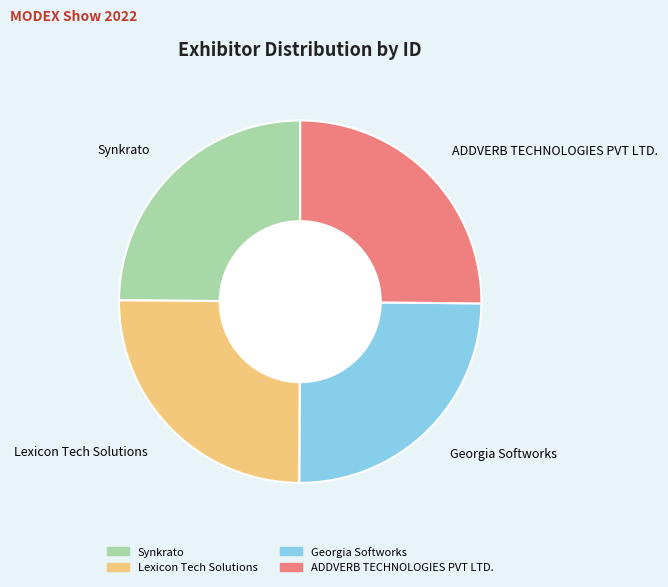

Is ADDVERB TECHNOLOGIES PVT LTD. the majority of the pie?

No